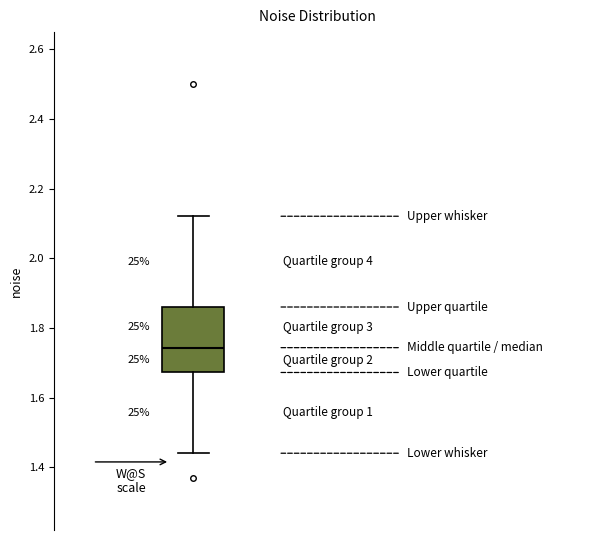

Where does the lower whisker of the box end on the y-axis? The values are not printed on the chart, so give them approximately, as read against the axis.

1.44